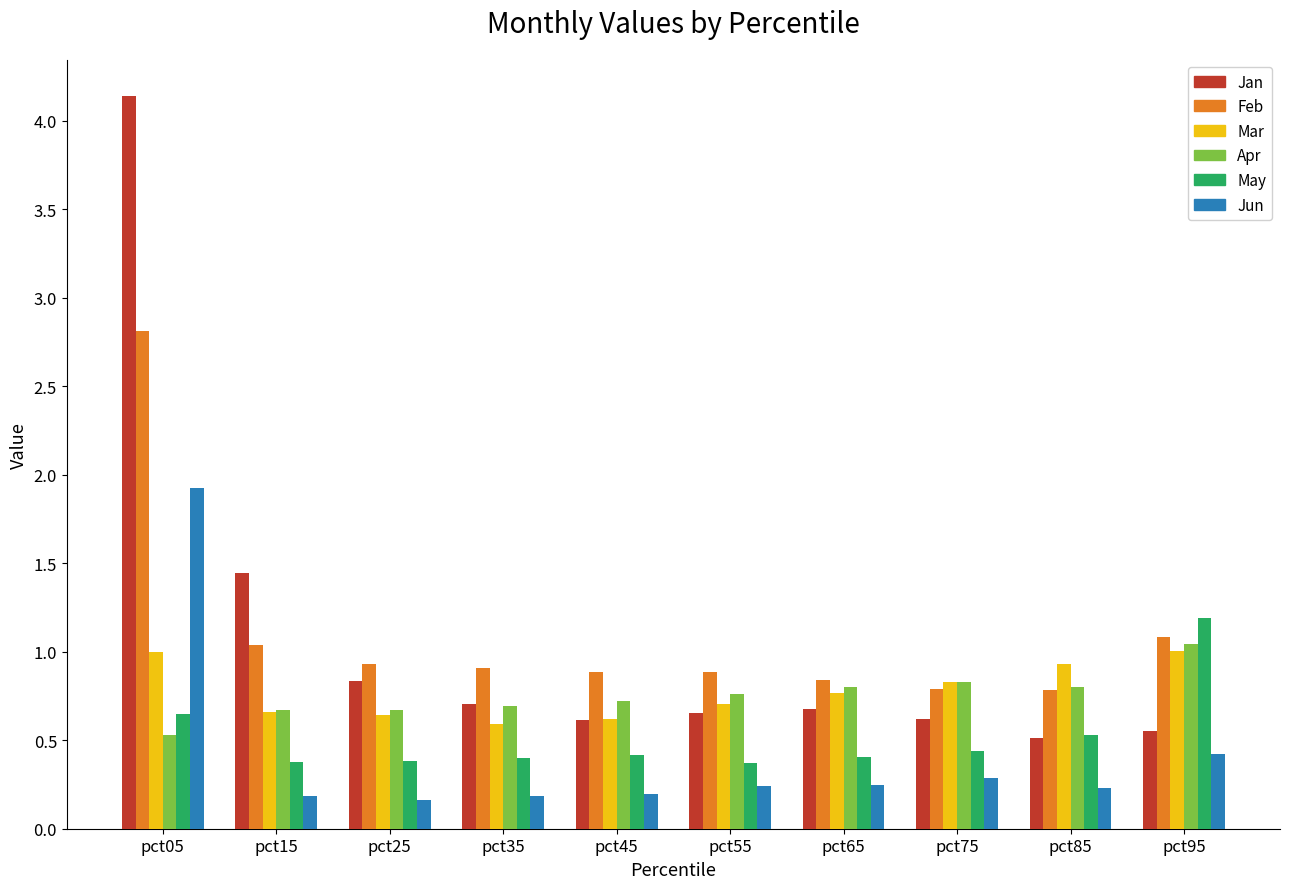

At how many categories does at least one series exceed 1?

3